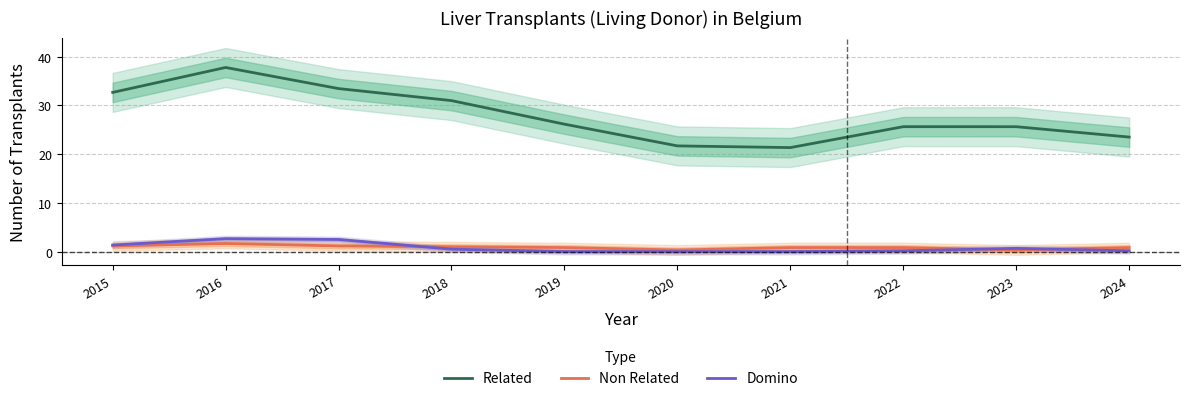

Does the chart display data point markers on the line(s)?

No